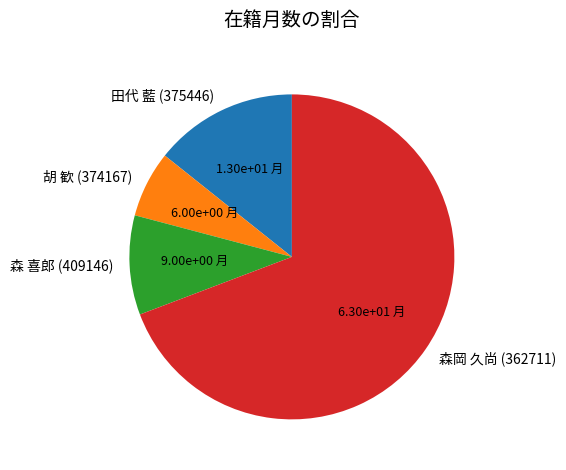

Rank the categories by value from highest to lowest.

森岡 久尚, 田代 藍, 森 喜郎, 胡 歓